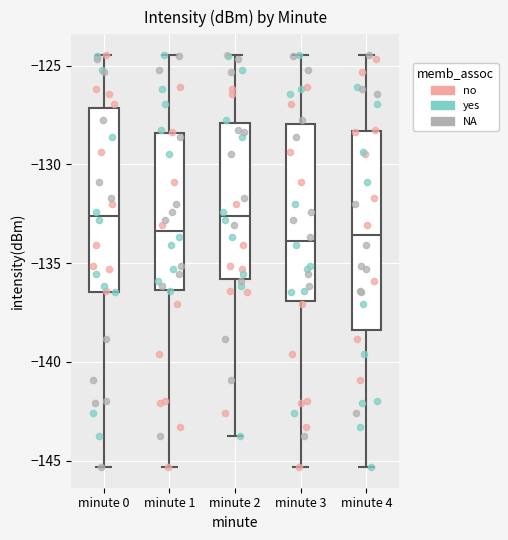

Which box is the tallest, from its lower edge to its upper edge?

minute 4